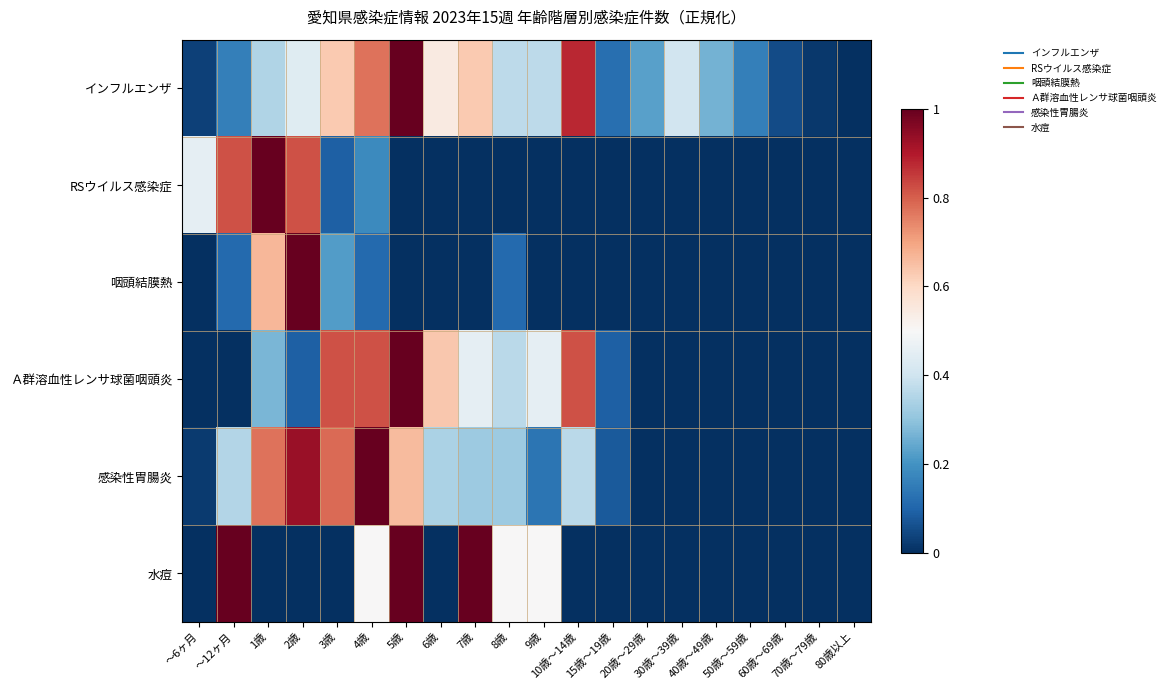

Reading left to right, transcribe all the data shown in this chart.

インフルエンザ: ～6ヶ月=0.0	～12ヶ月=0.2	1歳=0.4	2歳=0.4	3歳=0.6	4歳=0.8	5歳=1.0	6歳=0.5	7歳=0.6	8歳=0.4	9歳=0.4	10歳～14歳=0.9	15歳～19歳=0.1	20歳～29歳=0.2	30歳～39歳=0.4	40歳～49歳=0.3	50歳～59歳=0.2	60歳～69歳=0.1	70歳～79歳=0.0	80歳以上=0.0
RSウイルス感染症: ～6ヶ月=0.5	～12ヶ月=0.8	1歳=1.0	2歳=0.8	3歳=0.1	4歳=0.2	5歳=0.0	6歳=0.0	7歳=0.0	8歳=0.0	9歳=0.0	10歳～14歳=0.0	15歳～19歳=0.0	20歳～29歳=0.0	30歳～39歳=0.0	40歳～49歳=0.0	50歳～59歳=0.0	60歳～69歳=0.0	70歳～79歳=0.0	80歳以上=0.0
咽頭結膜熱: ～6ヶ月=0.0	～12ヶ月=0.1	1歳=0.7	2歳=1.0	3歳=0.2	4歳=0.1	5歳=0.0	6歳=0.0	7歳=0.0	8歳=0.1	9歳=0.0	10歳～14歳=0.0	15歳～19歳=0.0	20歳～29歳=0.0	30歳～39歳=0.0	40歳～49歳=0.0	50歳～59歳=0.0	60歳～69歳=0.0	70歳～79歳=0.0	80歳以上=0.0
Ａ群溶血性レンサ球菌咽頭炎: ～6ヶ月=0.0	～12ヶ月=0.0	1歳=0.3	2歳=0.1	3歳=0.8	4歳=0.8	5歳=1.0	6歳=0.6	7歳=0.5	8歳=0.4	9歳=0.5	10歳～14歳=0.8	15歳～19歳=0.1	20歳～29歳=0.0	30歳～39歳=0.0	40歳～49歳=0.0	50歳～59歳=0.0	60歳～69歳=0.0	70歳～79歳=0.0	80歳以上=0.0
感染性胃腸炎: ～6ヶ月=0.0	～12ヶ月=0.4	1歳=0.8	2歳=0.9	3歳=0.8	4歳=1.0	5歳=0.7	6歳=0.3	7歳=0.3	8歳=0.3	9歳=0.1	10歳～14歳=0.4	15歳～19歳=0.1	20歳～29歳=0.0	30歳～39歳=0.0	40歳～49歳=0.0	50歳～59歳=0.0	60歳～69歳=0.0	70歳～79歳=0.0	80歳以上=0.0
水痘: ～6ヶ月=0.0	～12ヶ月=1.0	1歳=0.0	2歳=0.0	3歳=0.0	4歳=0.5	5歳=1.0	6歳=0.0	7歳=1.0	8歳=0.5	9歳=0.5	10歳～14歳=0.0	15歳～19歳=0.0	20歳～29歳=0.0	30歳～39歳=0.0	40歳～49歳=0.0	50歳～59歳=0.0	60歳～69歳=0.0	70歳～79歳=0.0	80歳以上=0.0